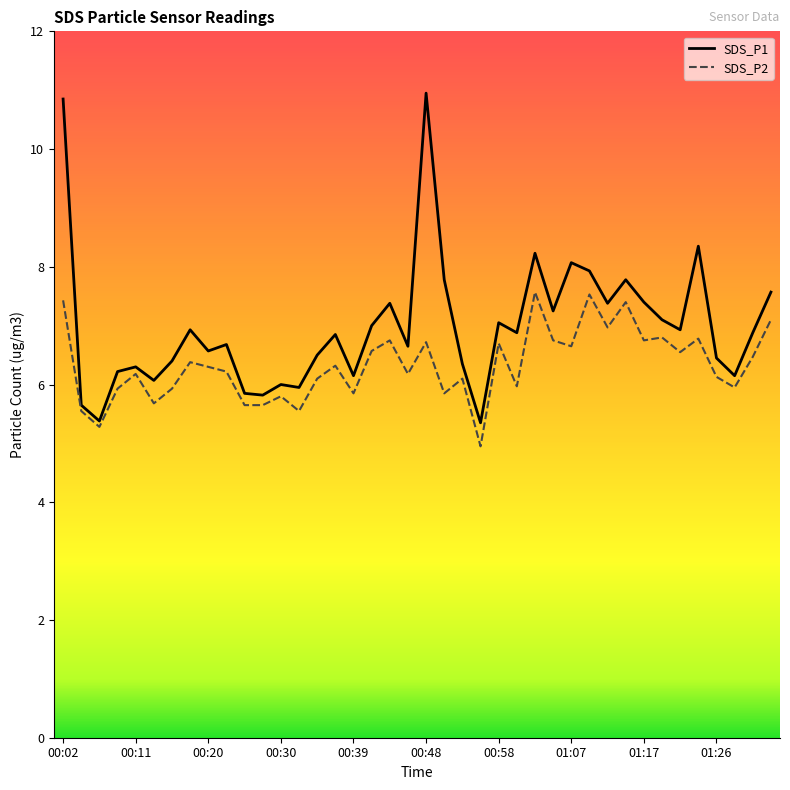

Which series has the widest spread of values?

SDS_P1